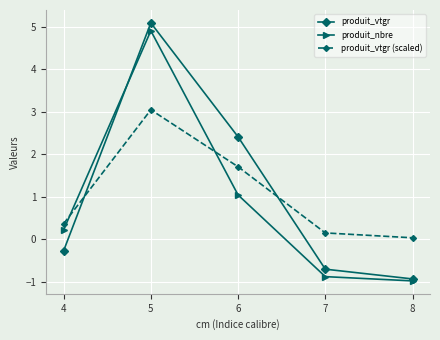

What are all the series names shown in the legend?

produit_vtgr, produit_nbre, produit_vtgr (scaled)